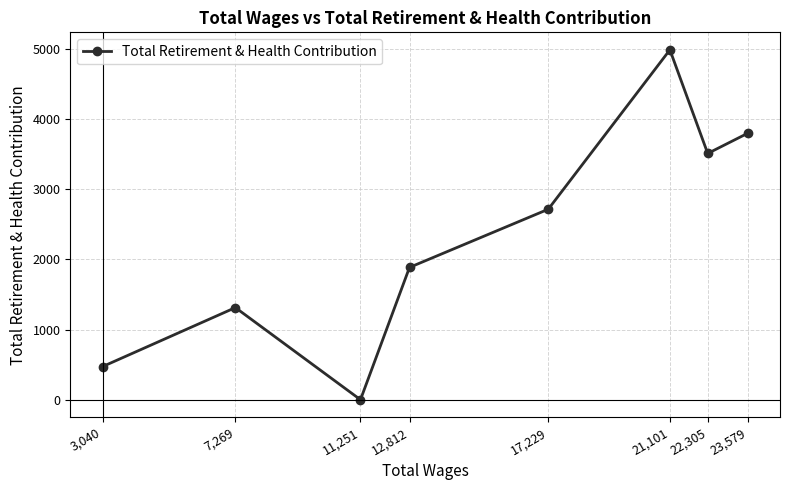

The value at 17,229 is 2715. True or false?

True